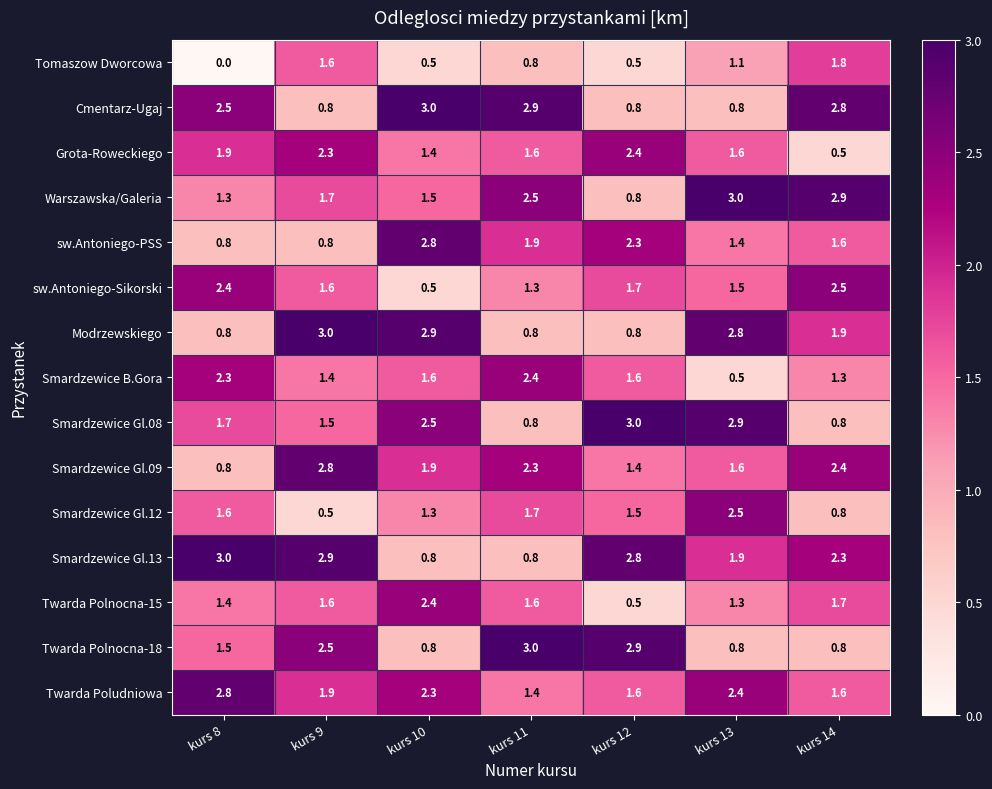

How many series are shown in this chart?

15